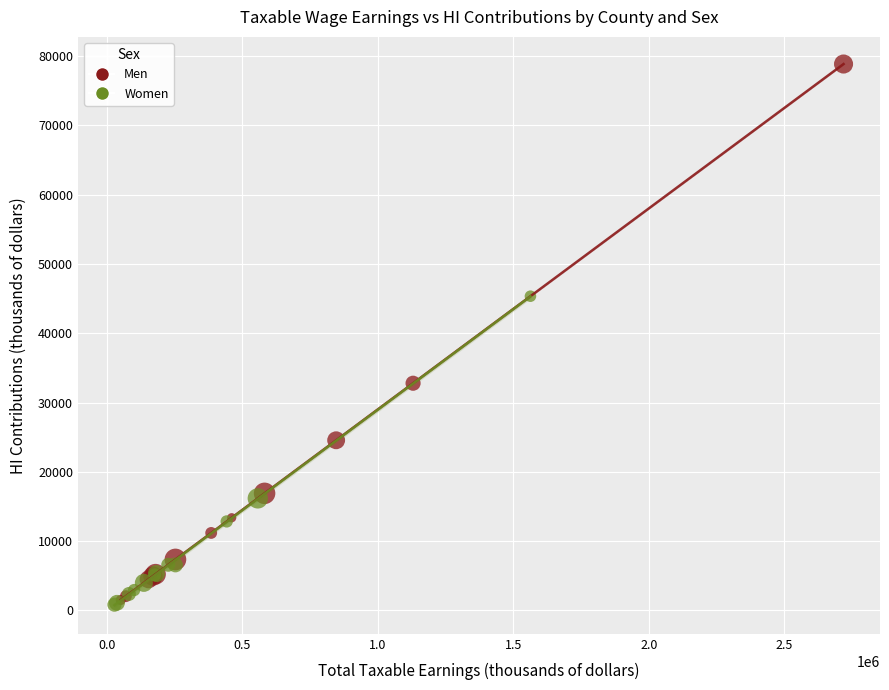

Which series reaches the maximum Y coordinate?

Men